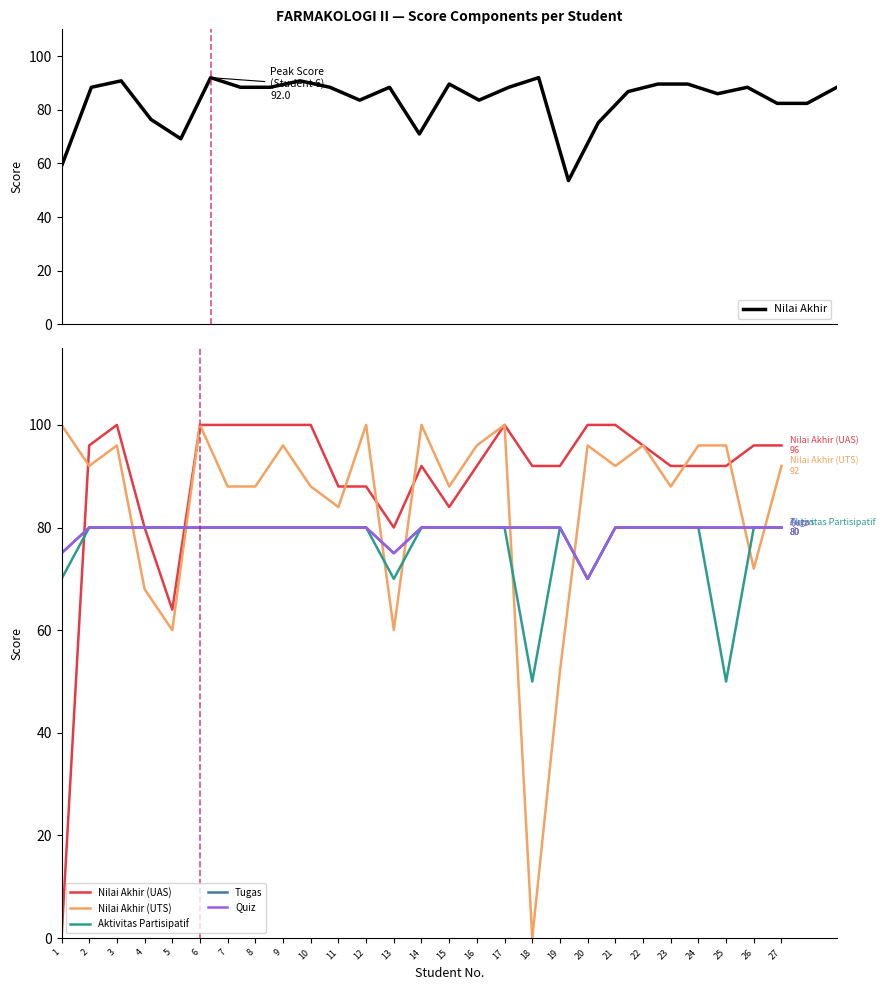

Rank the series by their maximum value, from lowest to highest.

Aktivitas Partisipatif, Tugas, Quiz, Nilai Akhir, Nilai Akhir (UAS), Nilai Akhir (UTS)